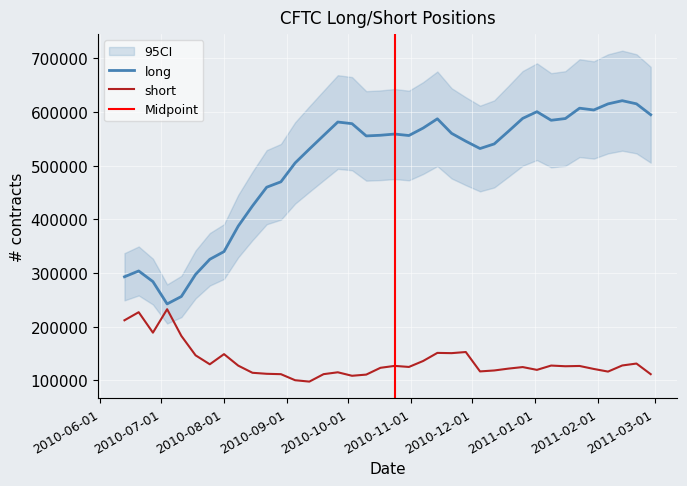

What is the approximate value of long at 1/23/2011?

606740